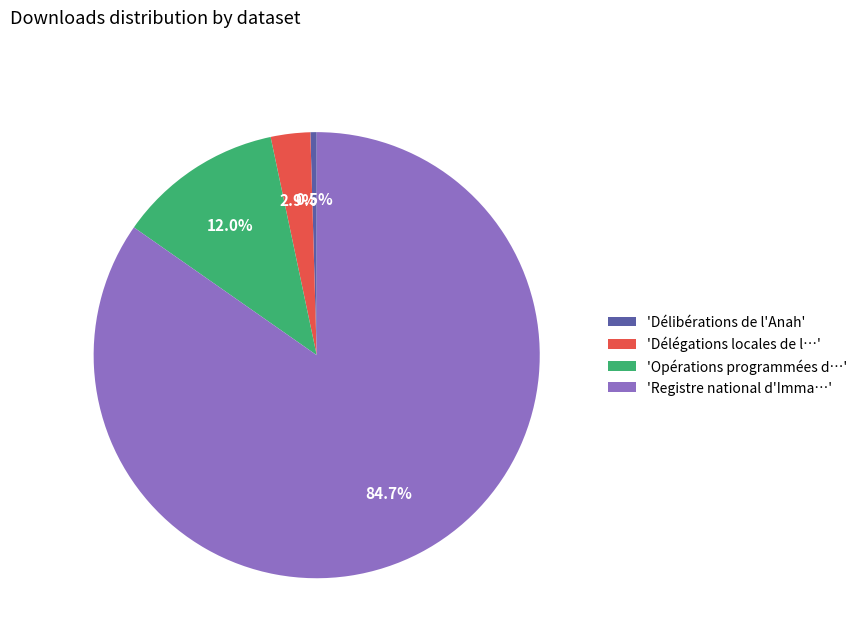

Which slice is the largest?

'Registre national d'Imma…'